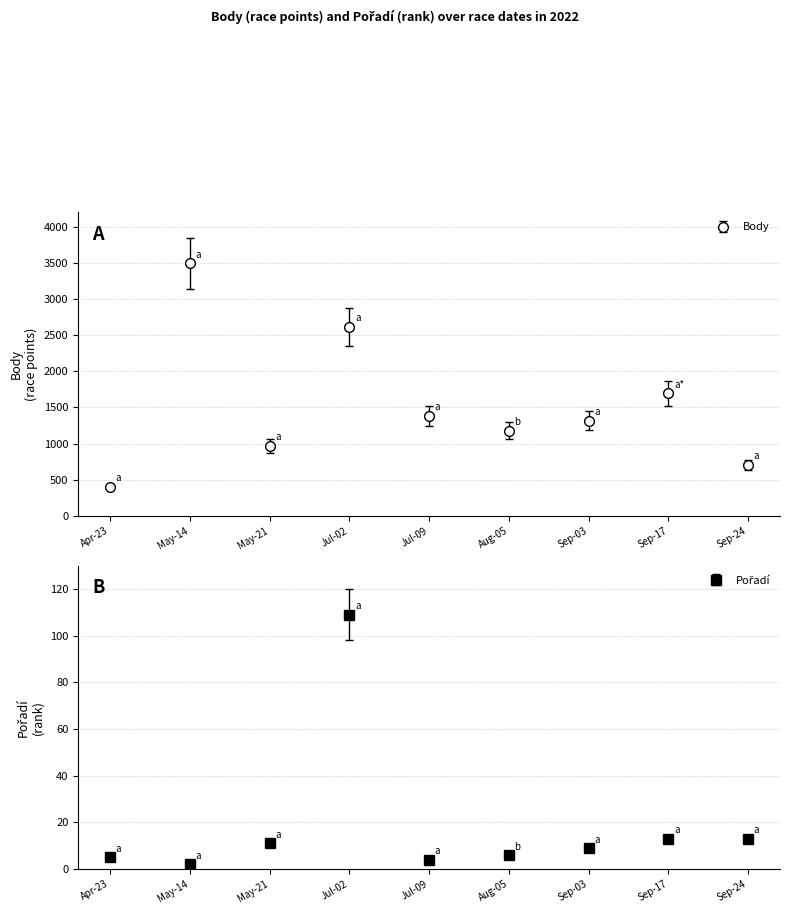

The value of Body at Sep-03 is 1317. True or false?

True